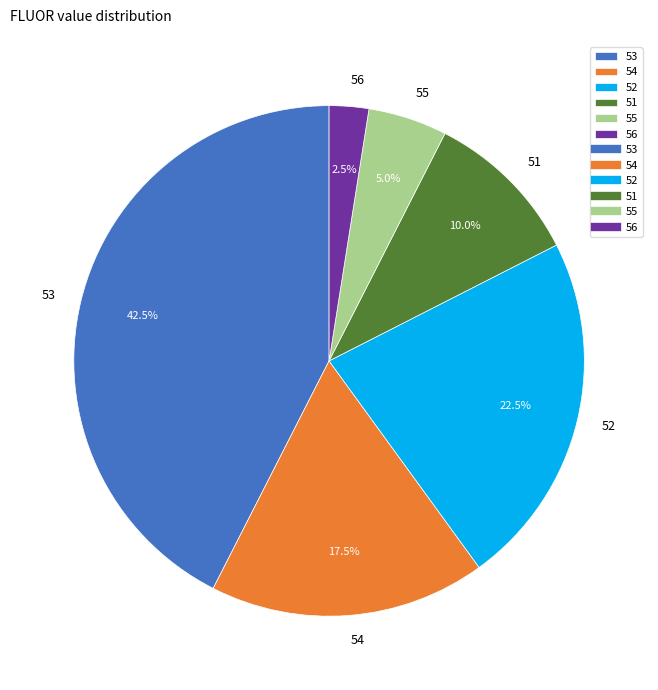

How many segments does this pie chart have?

6